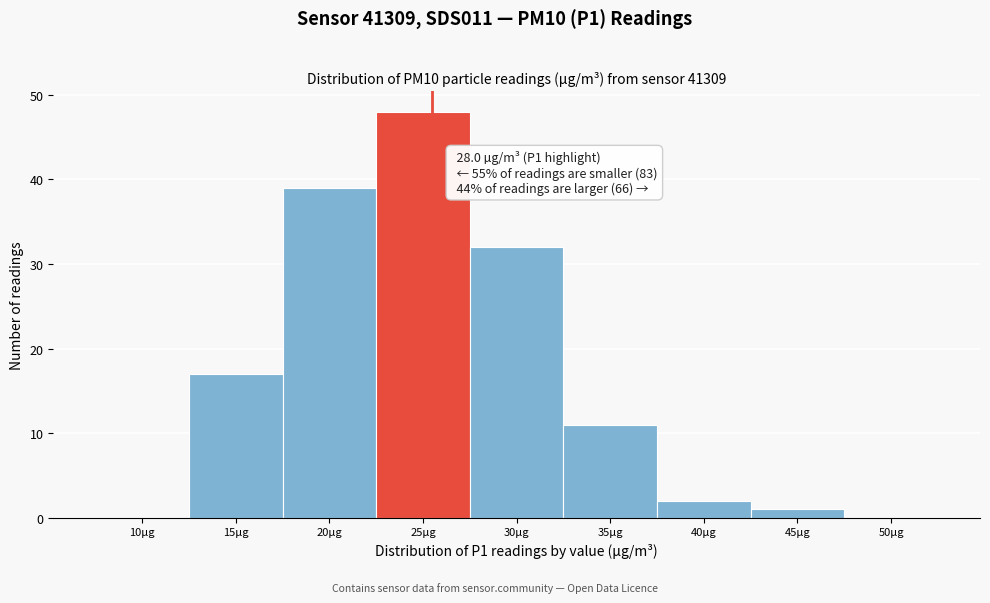

Reading left to right, extract all data points from this chart.

10µg=0	15µg=17	20µg=39	25µg=48	30µg=32	35µg=11	40µg=2	45µg=1	50µg=0